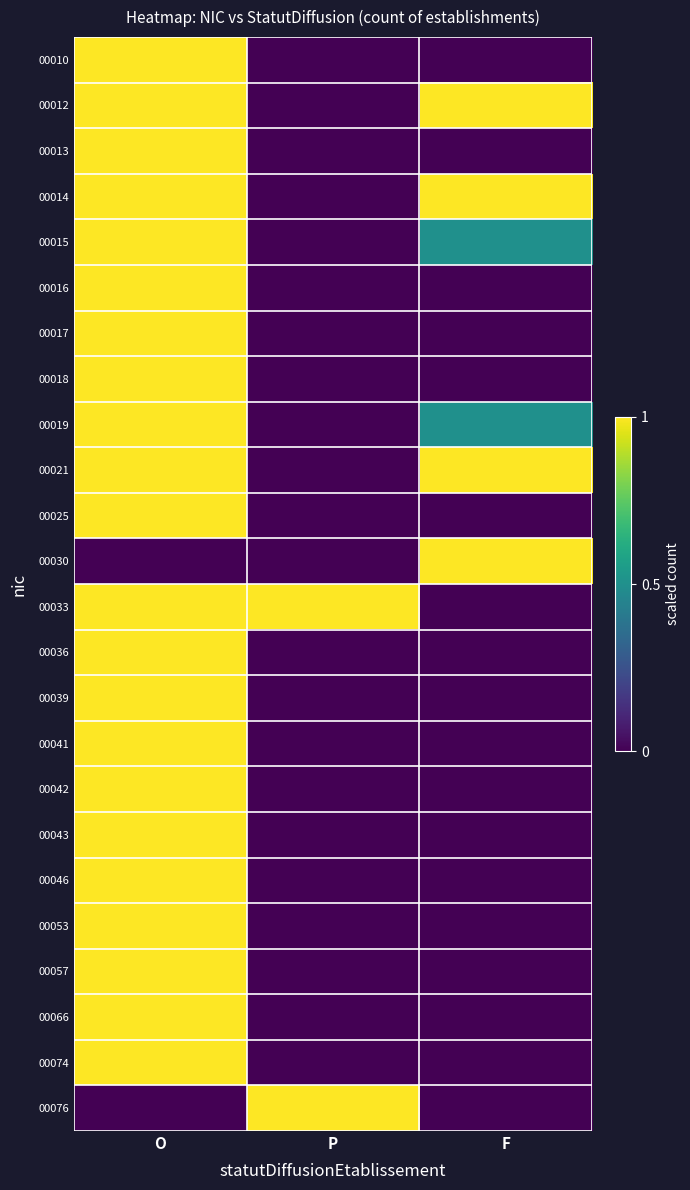

What is the spread (max minus min) of values at O?

1.0